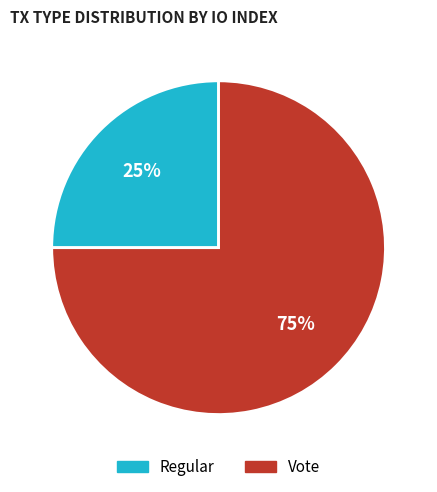

Does Vote represent more than half of the total?

Yes